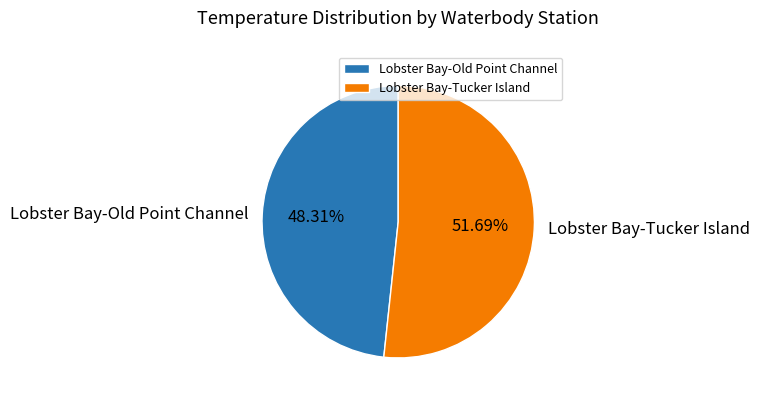

To the nearest percent, what is the average slice percentage?

50%